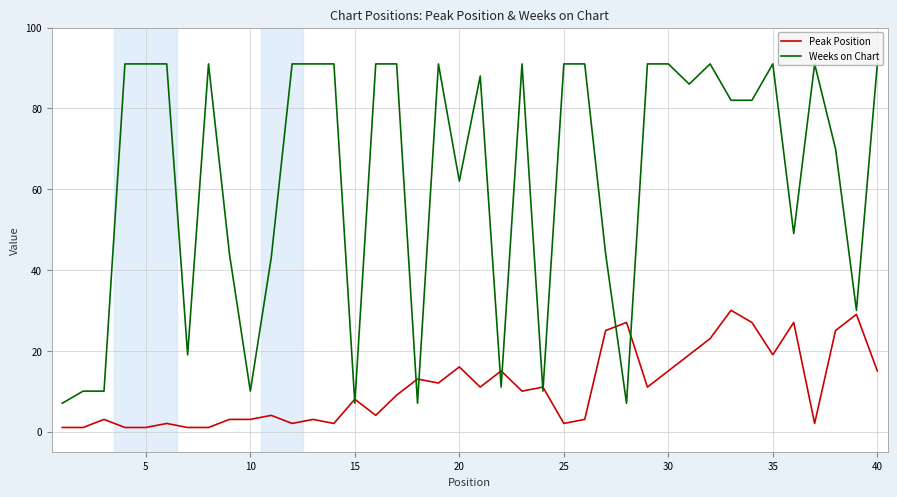

What is the sum of all Weeks on Chart values?

2507